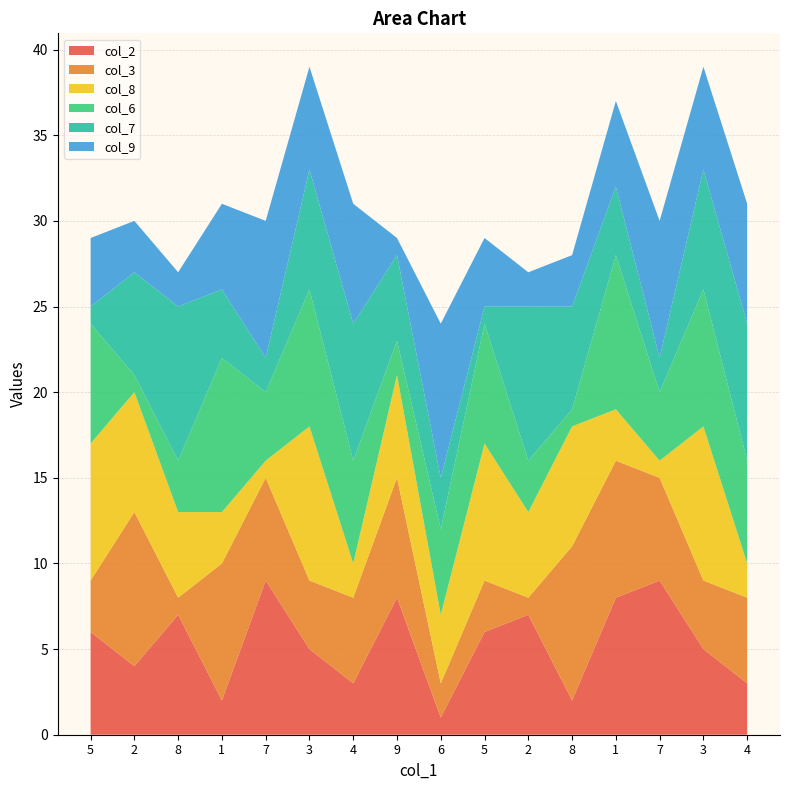

Reading left to right, extract all data points from this chart.

col_2: 6	4	7	2	9	5	3	8	1	6	7	2	8	9	5	3
col_3: 3	9	1	8	6	4	5	7	2	3	1	9	8	6	4	5
col_8: 8	7	5	3	1	9	2	6	4	8	5	7	3	1	9	2
col_6: 7	1	3	9	4	8	6	2	5	7	3	1	9	4	8	6
col_7: 1	6	9	4	2	7	8	5	3	1	9	6	4	2	7	8
col_9: 4	3	2	5	8	6	7	1	9	4	2	3	5	8	6	7